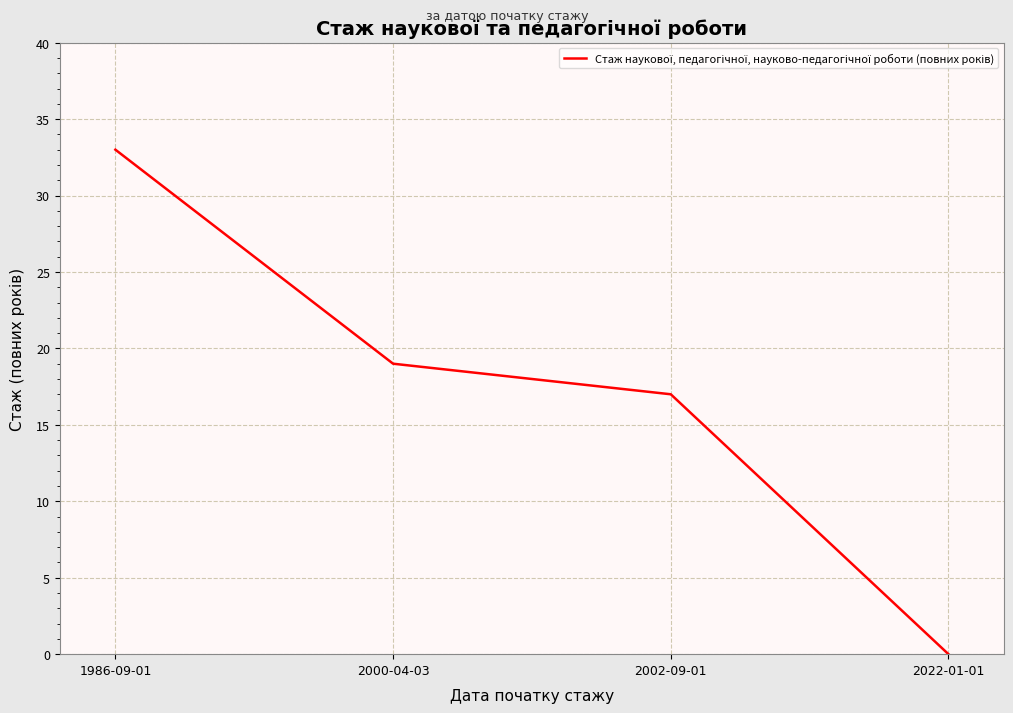

What is the change in value from 2002-09-01 to 2022-01-01?

-17